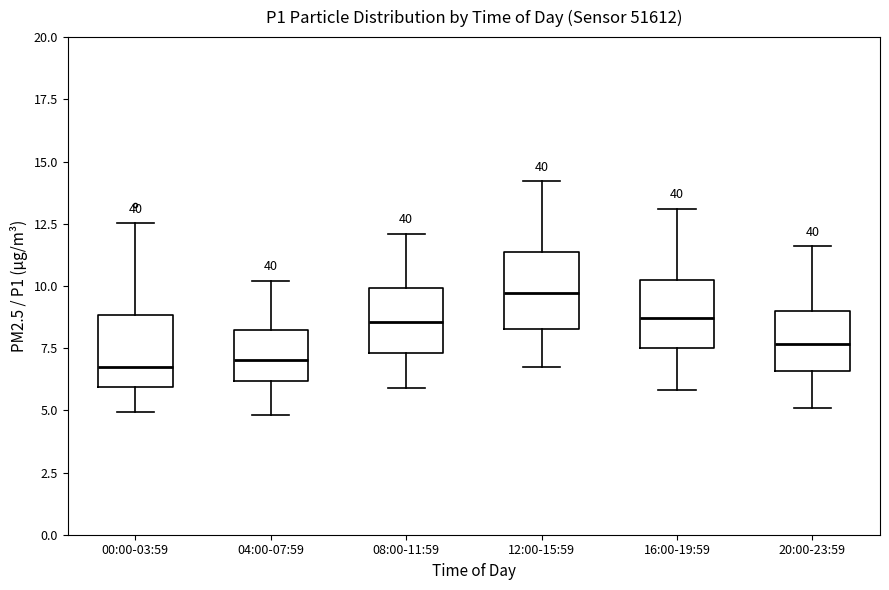

Where does the median line of the box for 20:00-23:59 sit on the y-axis? The values are not printed on the chart, so give them approximately, as read against the axis.

7.5